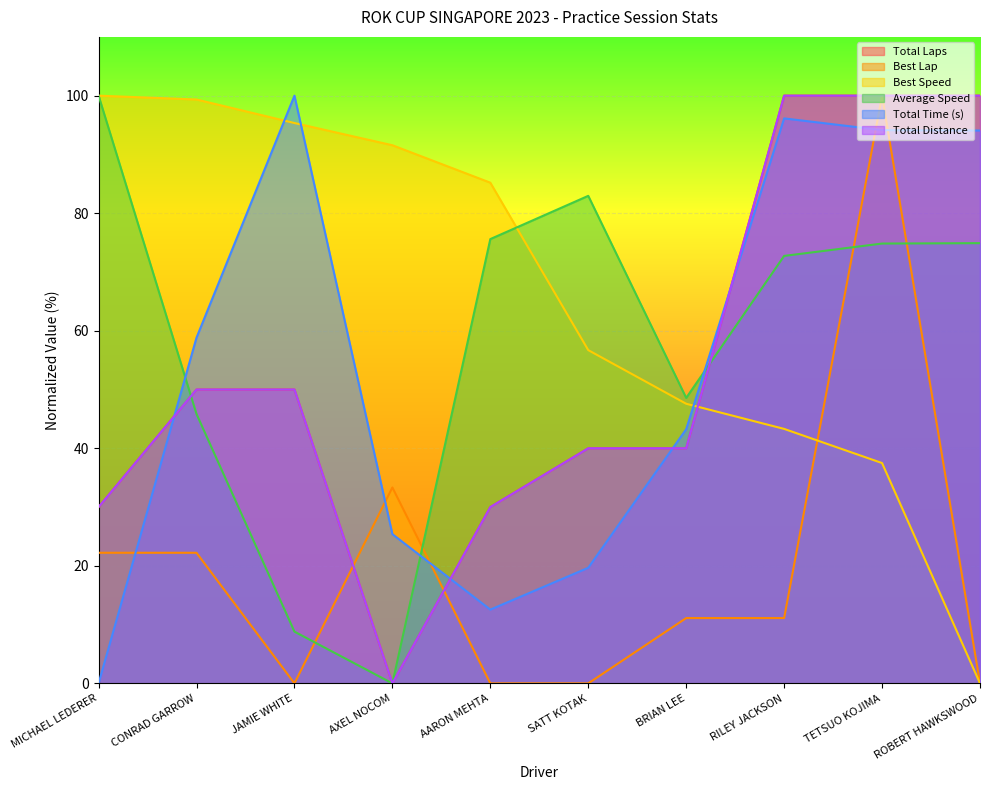

True or false: Total Laps has a value of 100.0 at RILEY JACKSON.

True